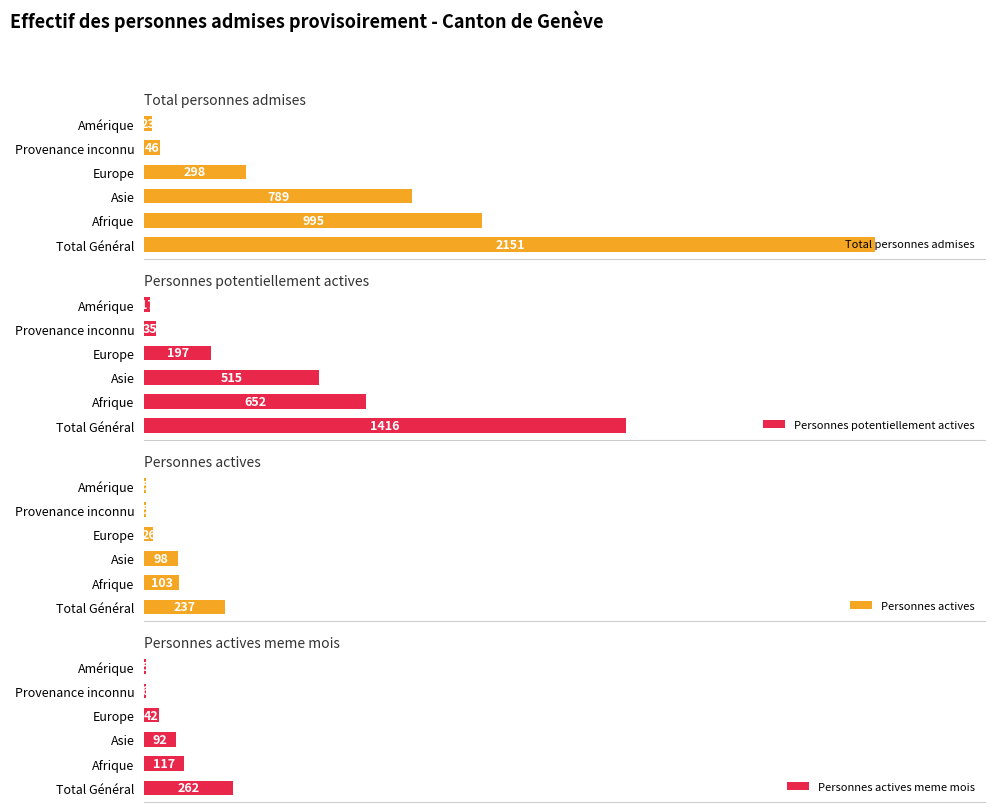

List the labels in order of Total personnes admises value, largest first.

Total Général, Afrique, Asie, Europe, Provenance inconnu, Amérique